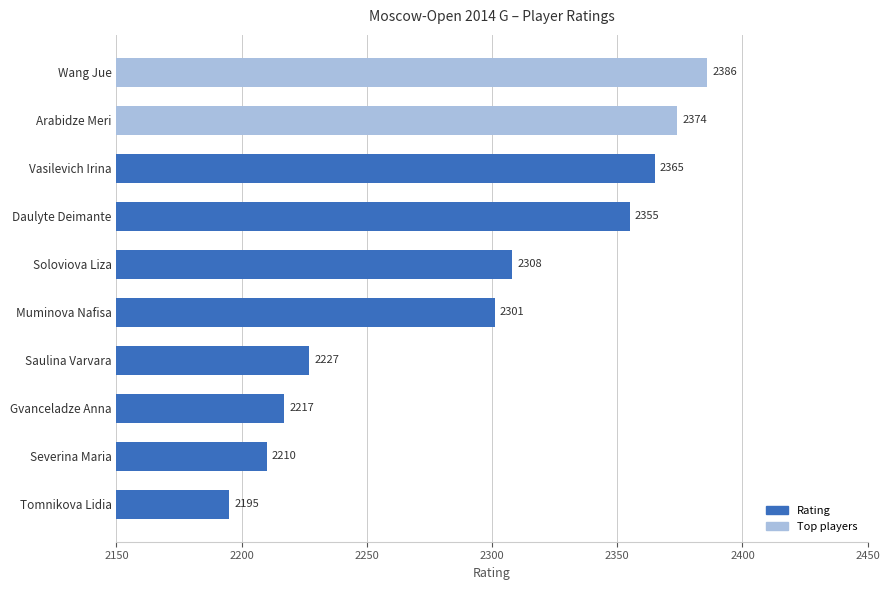

Rank the categories by value from highest to lowest.

Wang Jue, Arabidze Meri, Vasilevich Irina, Daulyte Deimante, Soloviova Liza, Muminova Nafisa, Saulina Varvara, Gvanceladze Anna, Severina Maria, Tomnikova Lidia